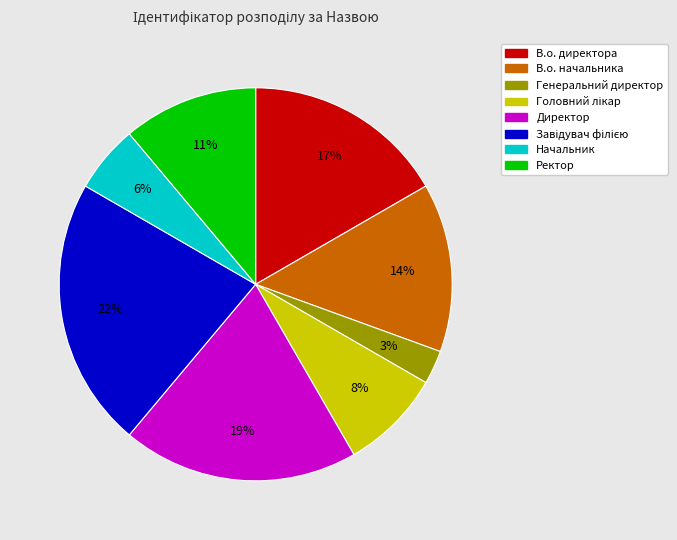

Is the sum of В.о. директора and Директор greater than half?

No